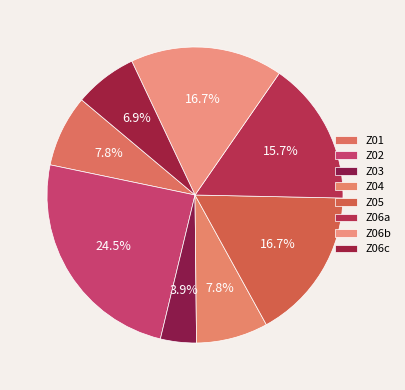

Rank the categories by value from lowest to highest.

Z03, Z06c, Z01, Z04, Z06a, Z05, Z06b, Z02